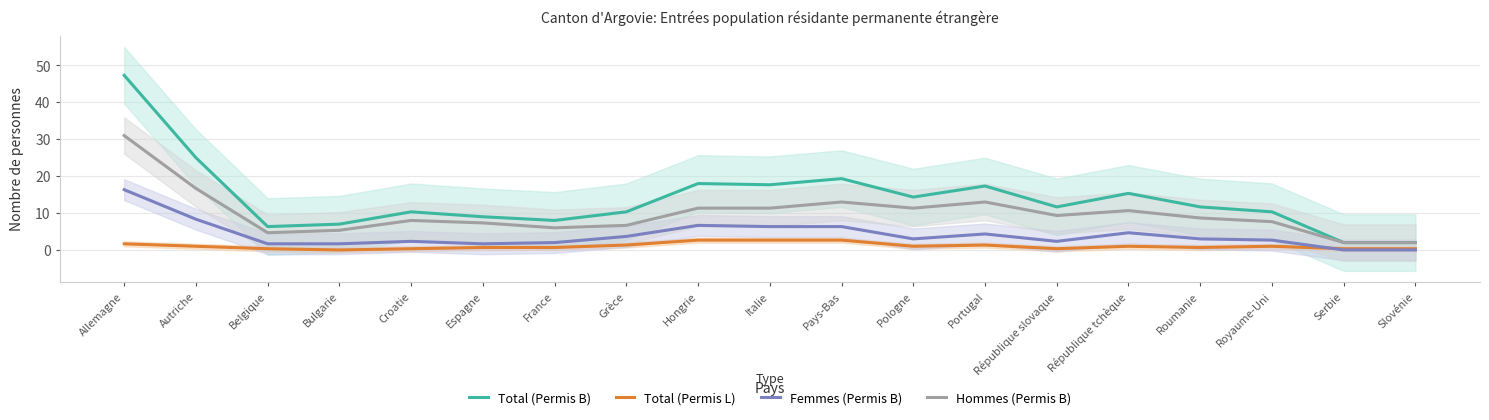

How many data points does each series have?

19